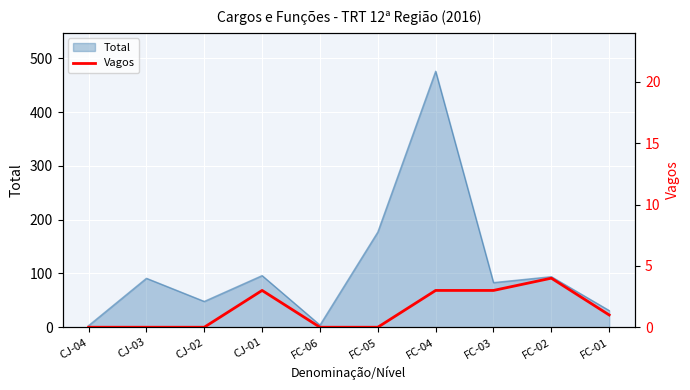

At which label is Total closest to 239?

FC-05